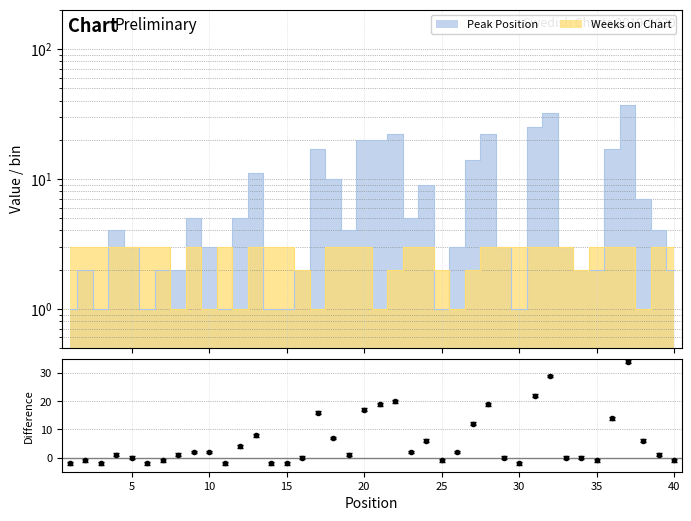

Reading left to right, list all the values displayed in this chart.

Peak Position: 1	2	1	4	3	1	2	2	5	3	1	5	11	1	1	2	17	10	4	20	20	22	5	9	1	3	14	22	3	1	25	32	3	2	2	17	37	7	4	2
Weeks on Chart: 3	3	3	3	3	3	3	1	3	1	3	1	3	3	3	2	1	3	3	3	1	2	3	3	2	1	2	3	3	3	3	3	3	2	3	3	3	1	3	3